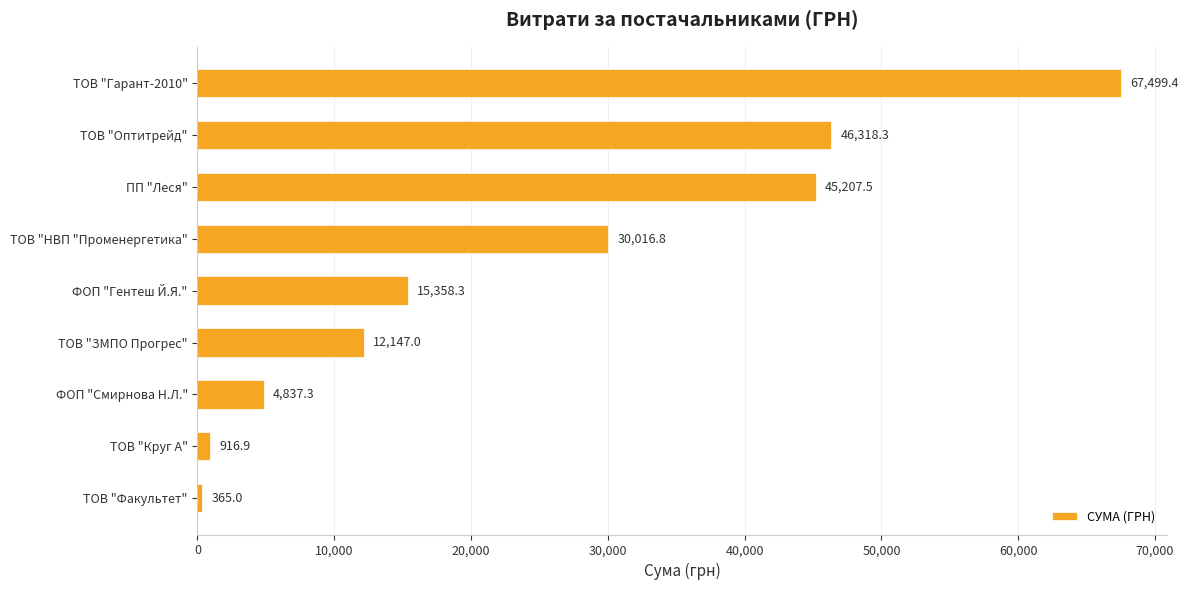

What is the difference between the maximum and minimum values?

67134.4